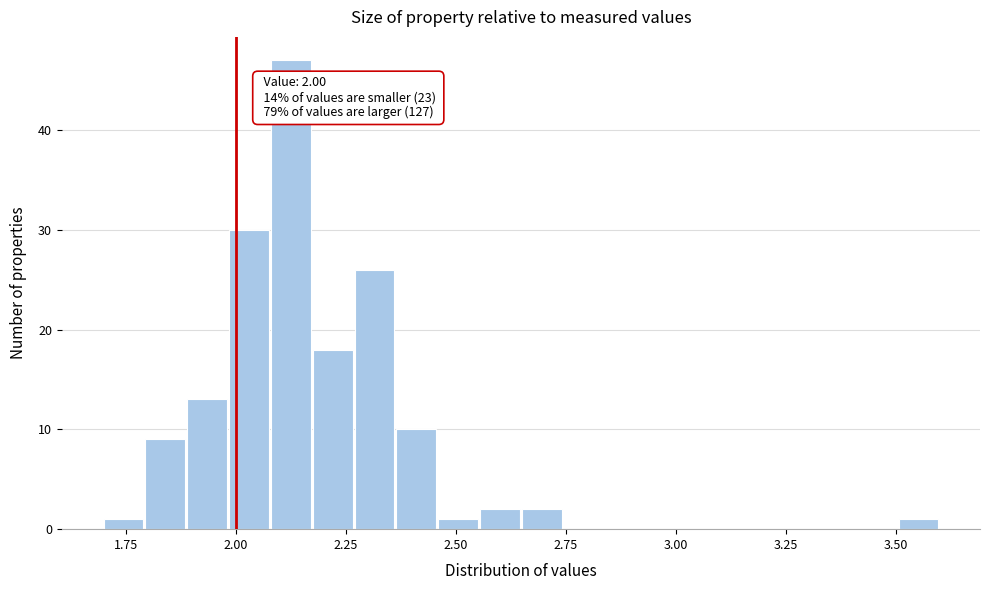

Around what value on the x-axis is the tallest bar? Give the approximate position of its centre, as read against the axis.

2.15